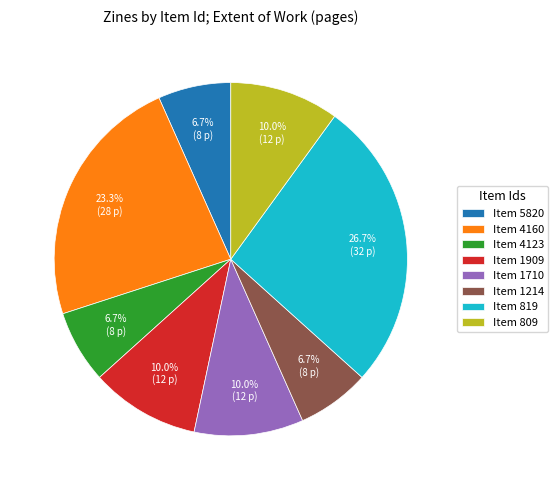

Do Item 5820 and Item 4160 together represent more than half of the pie?

No